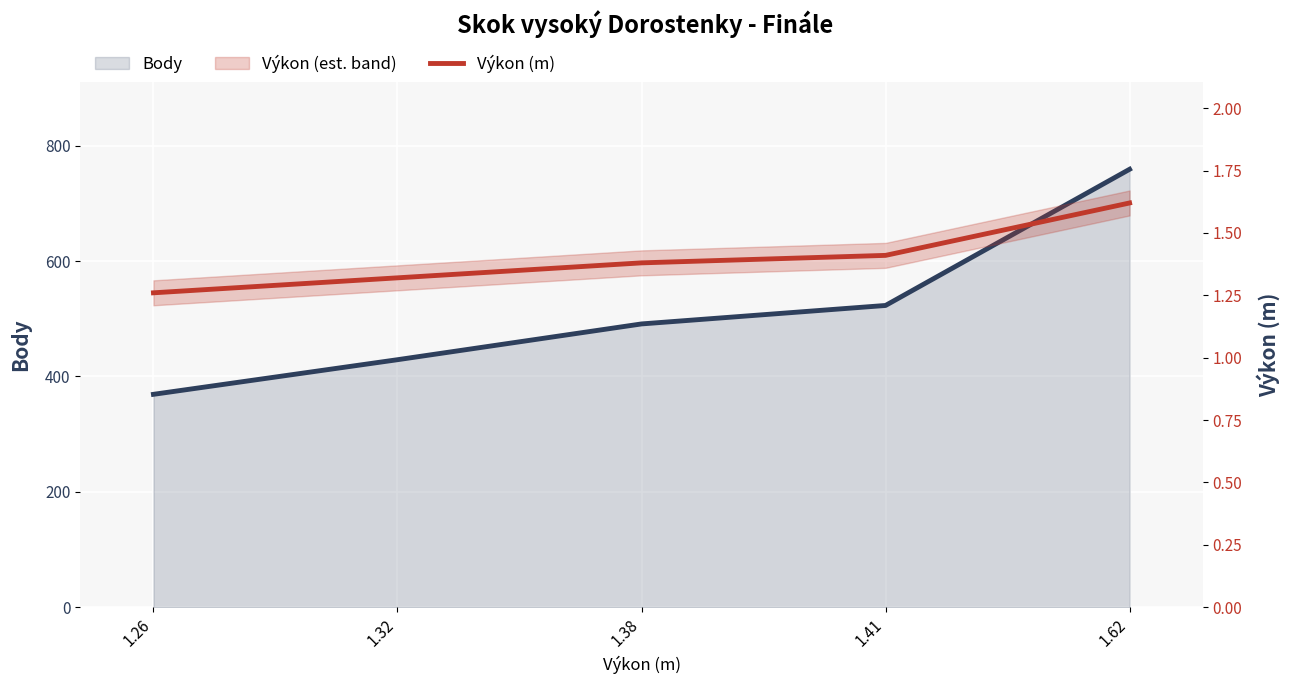

Reading left to right, list all the values displayed in this chart.

Body: 369.0	429.0	491.0	523.0	759.0
Výkon (m): 1.3	1.3	1.4	1.4	1.6